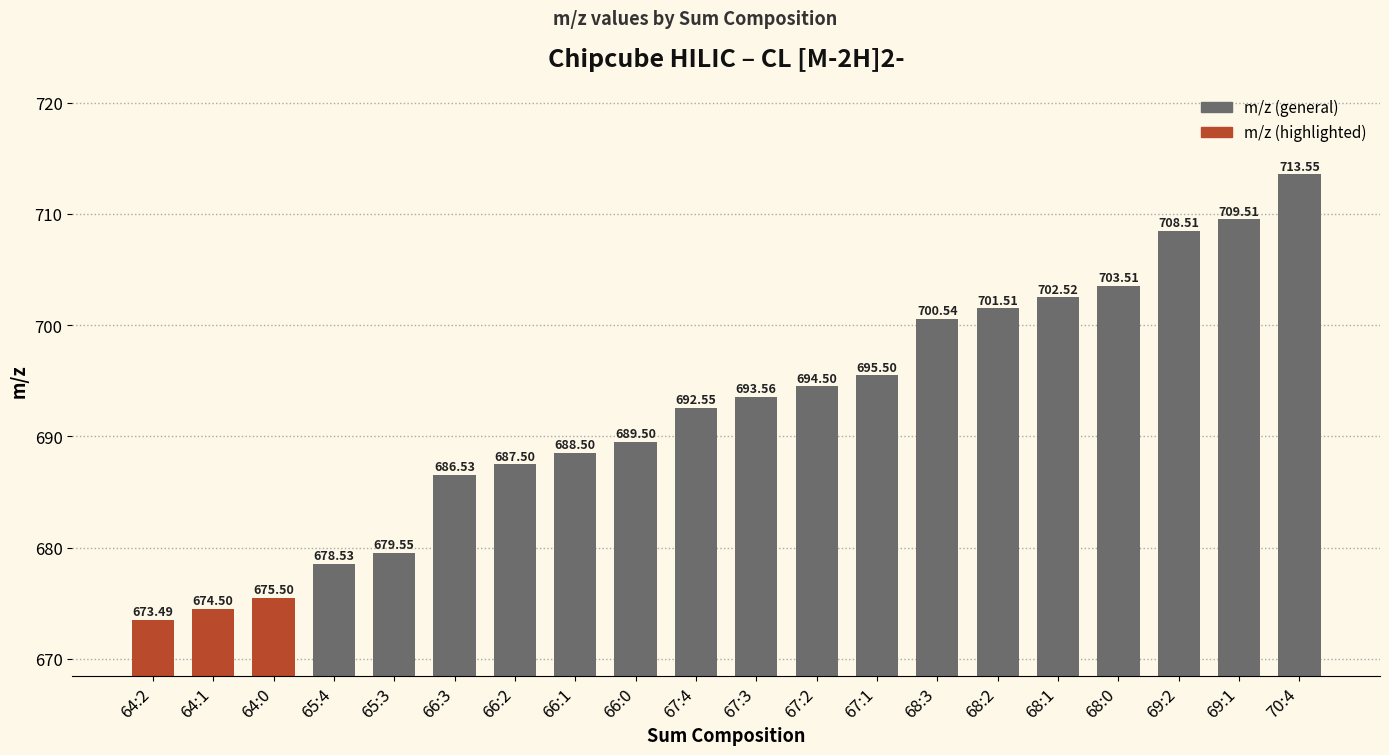

True or false: the data shows 201.3 at 67:3.

False